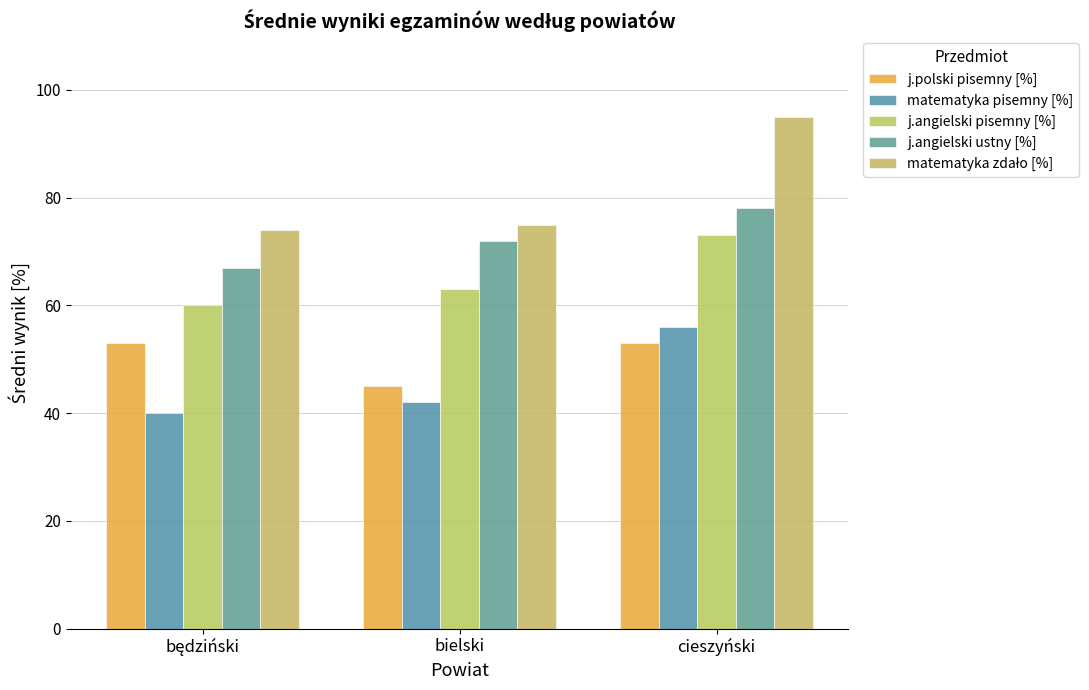

How many bars are there in each group?

5